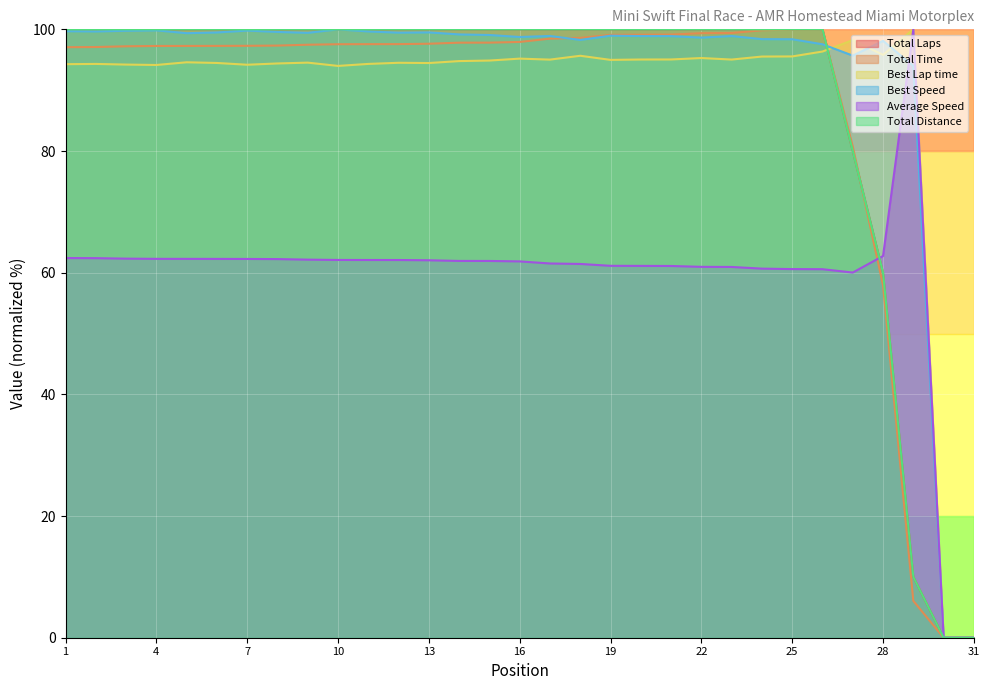

How many positive values does the Average Speed series have?

29